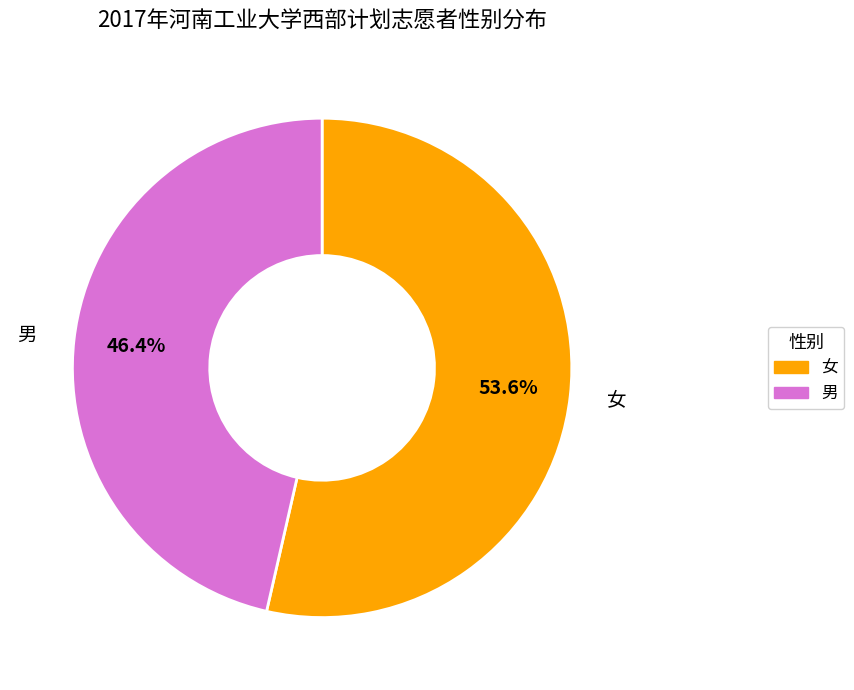

What percentage is the 男 slice, to the nearest percent?

46%